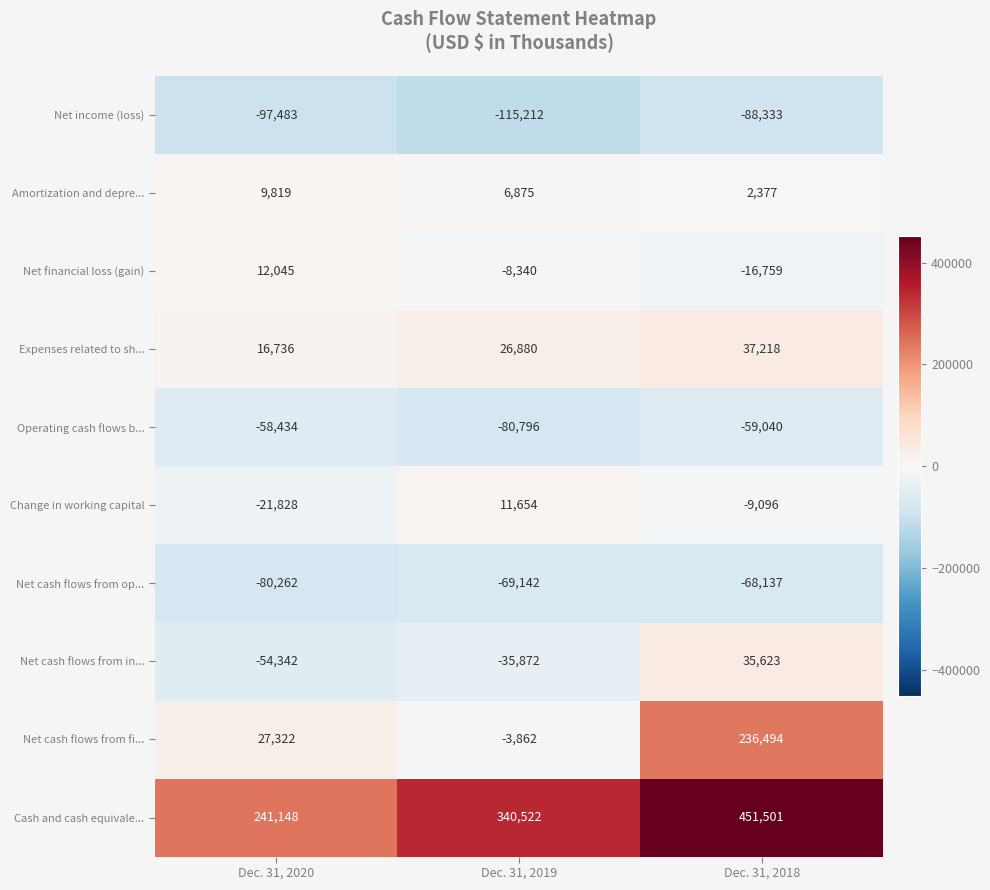

What is the approximate value of Net cash flows from op... at Dec. 31, 2018, to the nearest 10?

-68140